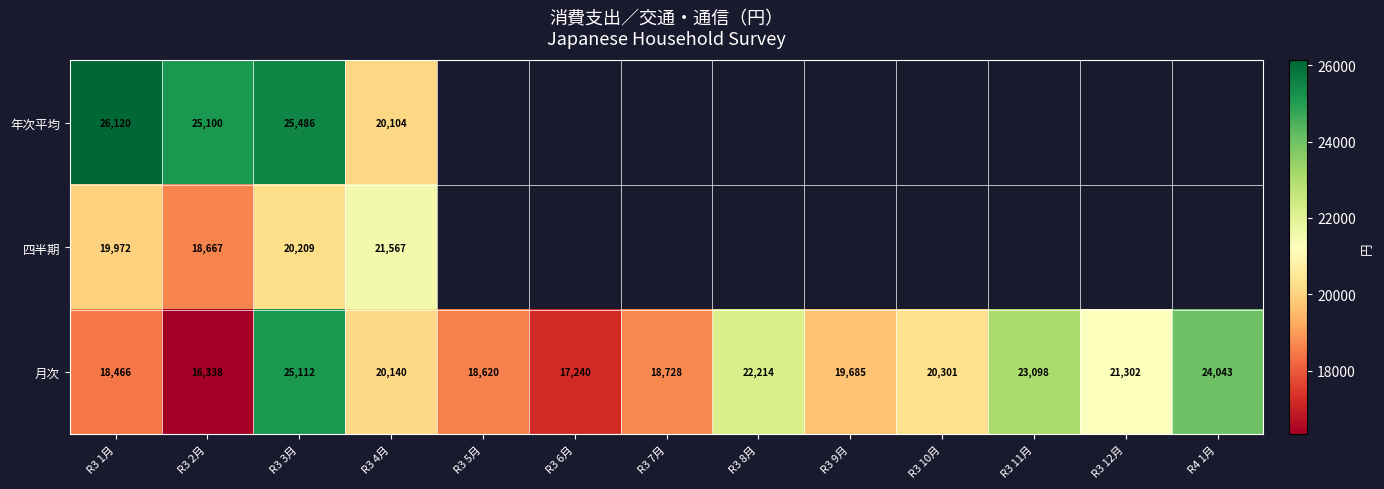

At which label does 月次 first exceed 20140?

R3 3月